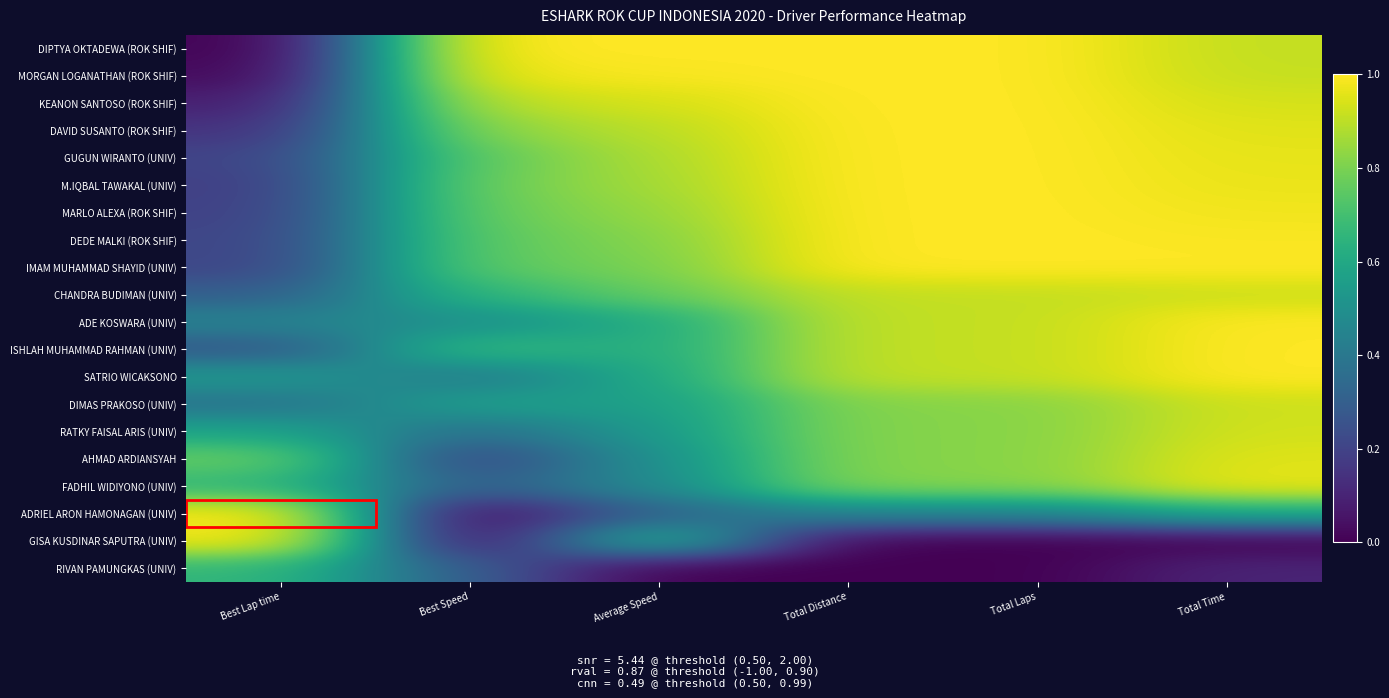

Which series has the largest range (max minus min)?

DIPTYA OKTADEWA (ROK SHIF)